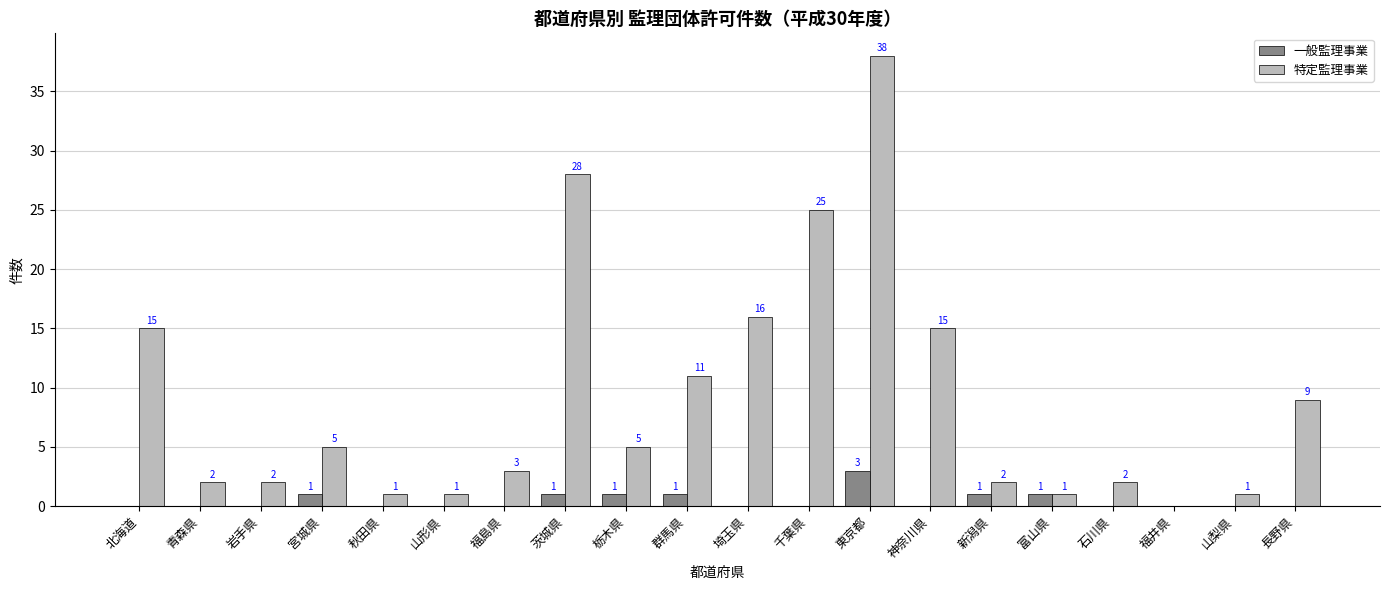

Are the bars grouped side by side (vs. stacked)?

Yes